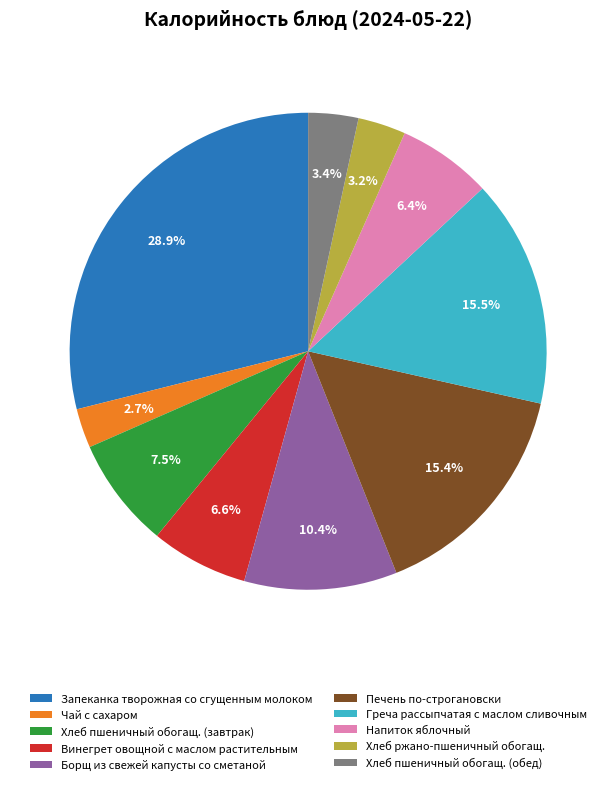

What is the total percentage of Греча рассыпчатая с маслом сливочным and Запеканка творожная со сгущенным молоком?

44.4%